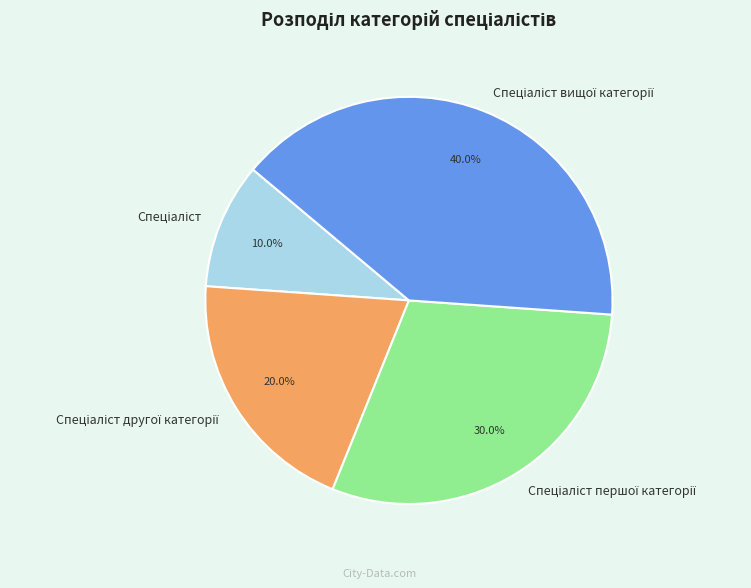

Is there a majority slice in this chart?

No